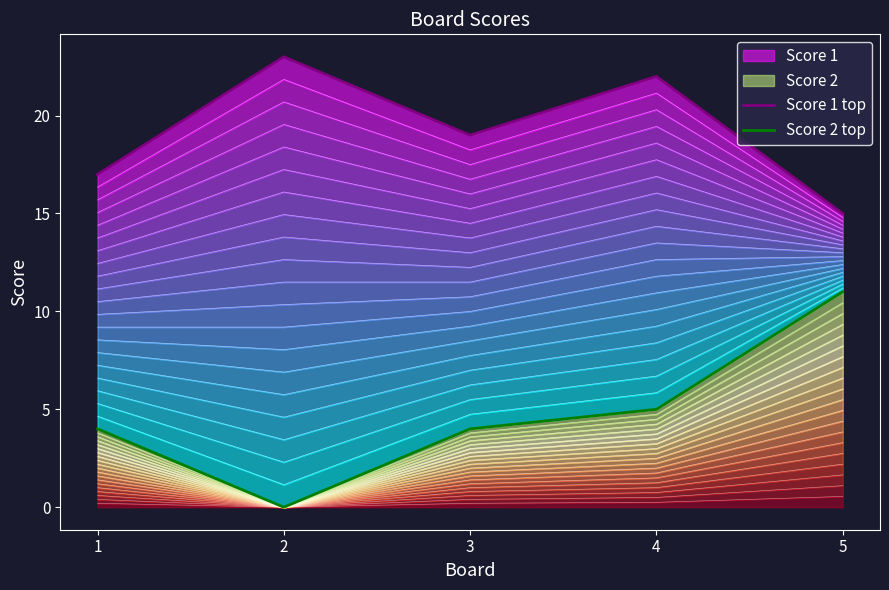

How many Score 1 top values are between 17 and 22?

3